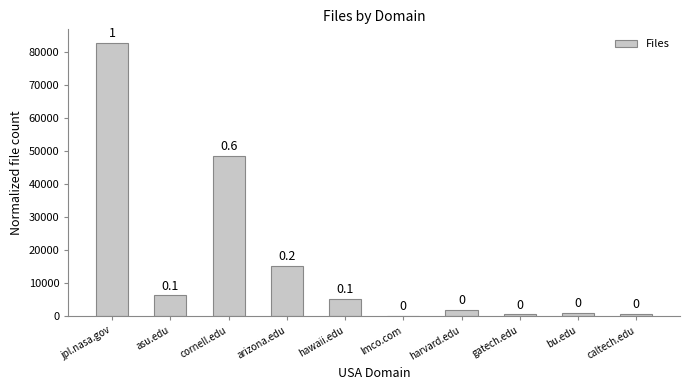

Rank the categories by value from highest to lowest.

jpl.nasa.gov, cornell.edu, arizona.edu, asu.edu, hawaii.edu, harvard.edu, bu.edu, caltech.edu, gatech.edu, lmco.com